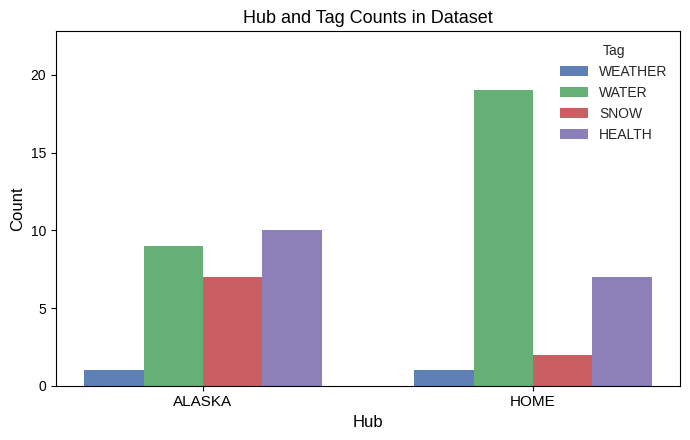

How many bars are there in each group?

4